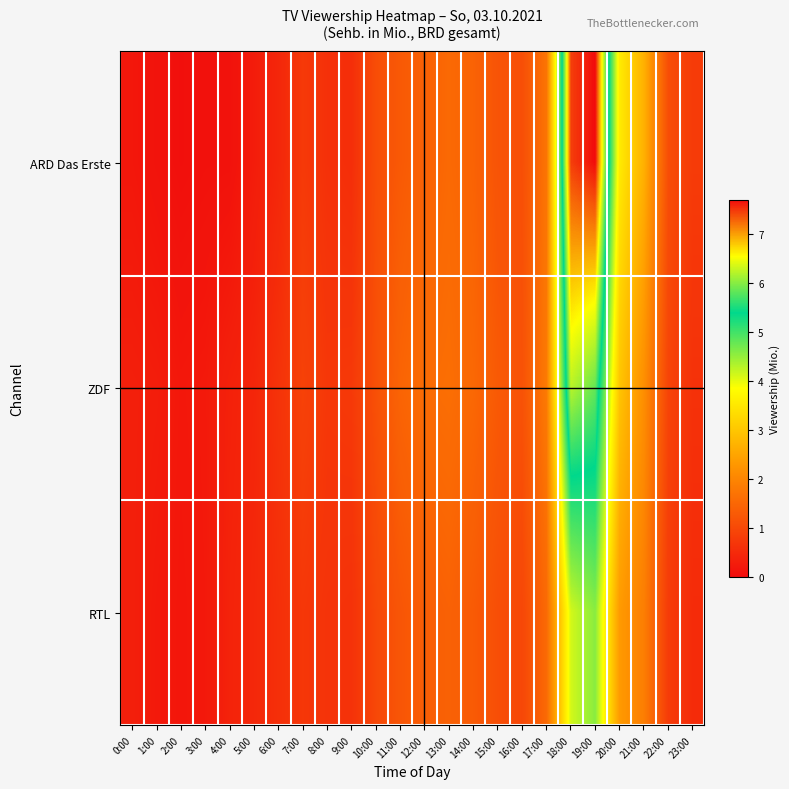

List the series in order of their peak value, highest first.

ARD Das Erste, ZDF, RTL